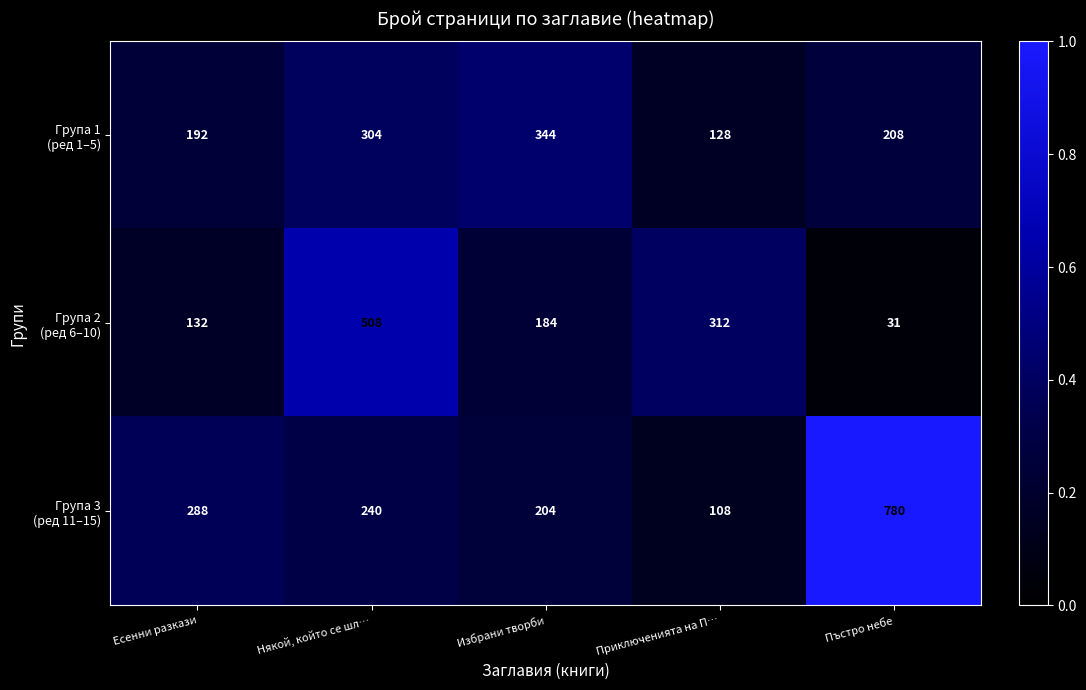

At which category is the sum across all series the highest?

Някой, който се шл…